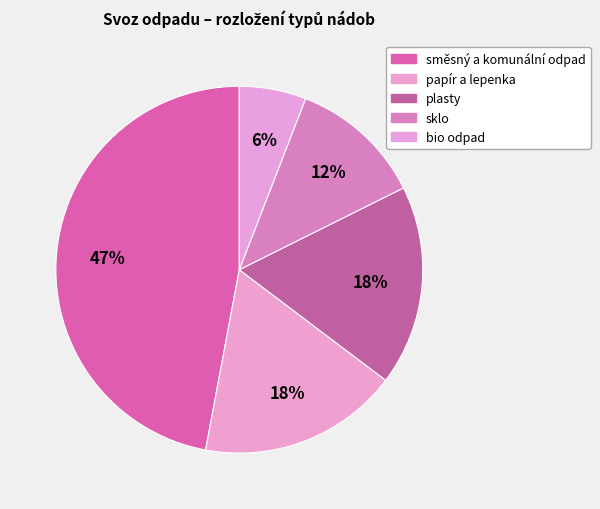

Is it true that plasty is 32% of the pie?

False